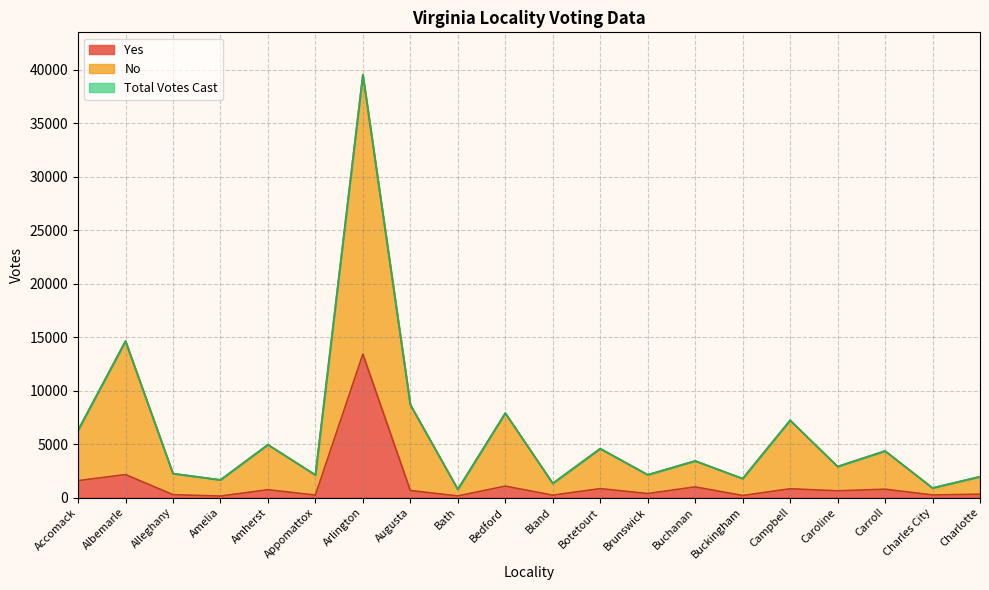

True or false: No and Yes intersect in this chart.

False